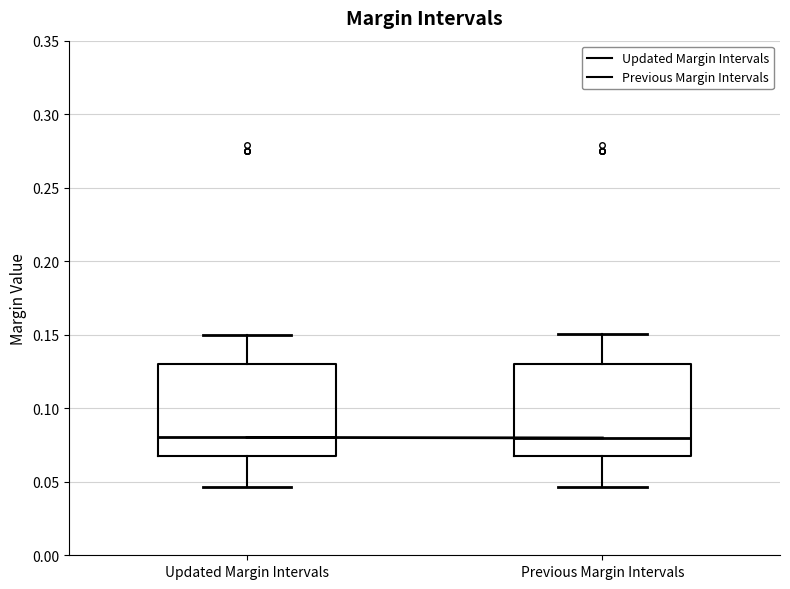

Where is the lower edge of the box for Updated Margin Intervals on the y-axis? The values are not printed on the chart, so give them approximately, as read against the axis.

0.070